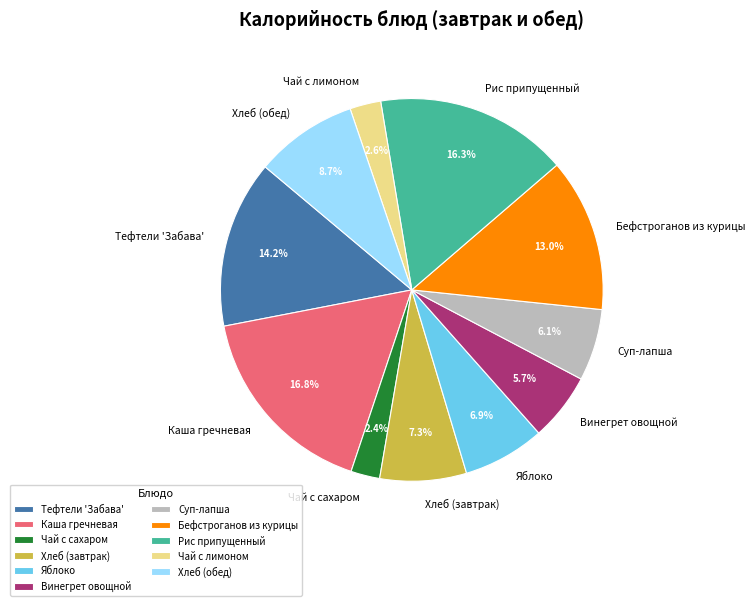

Is Хлеб (обед) the majority of the pie?

No